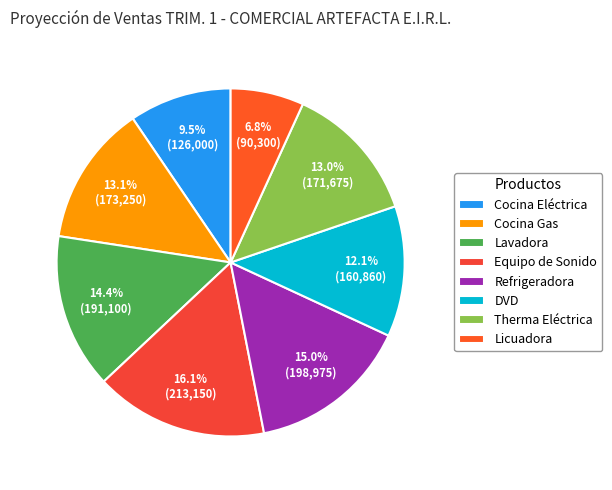

What percentage do Lavadora and Equipo de Sonido together represent?

30.5%